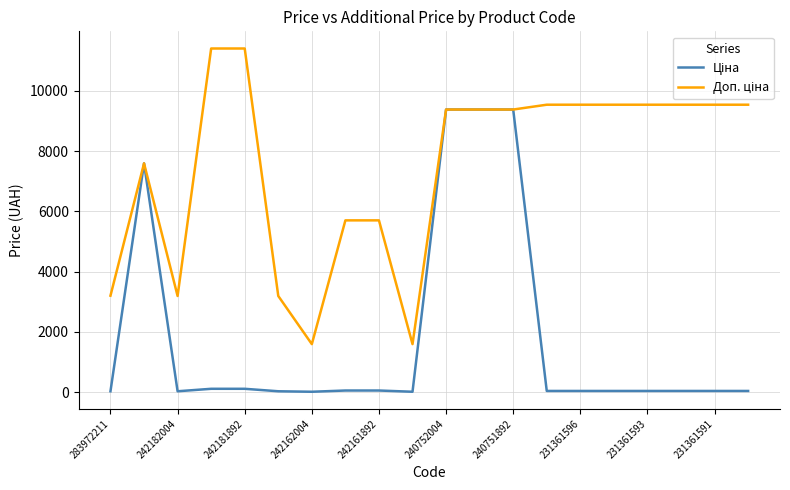

What is the average value of the Доп. ціна series?

7478.8